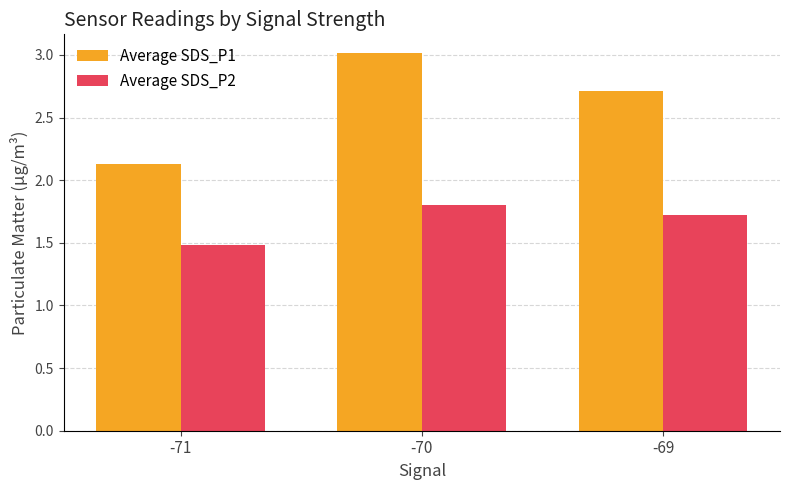

At which category is the sum across all series the highest?

-70